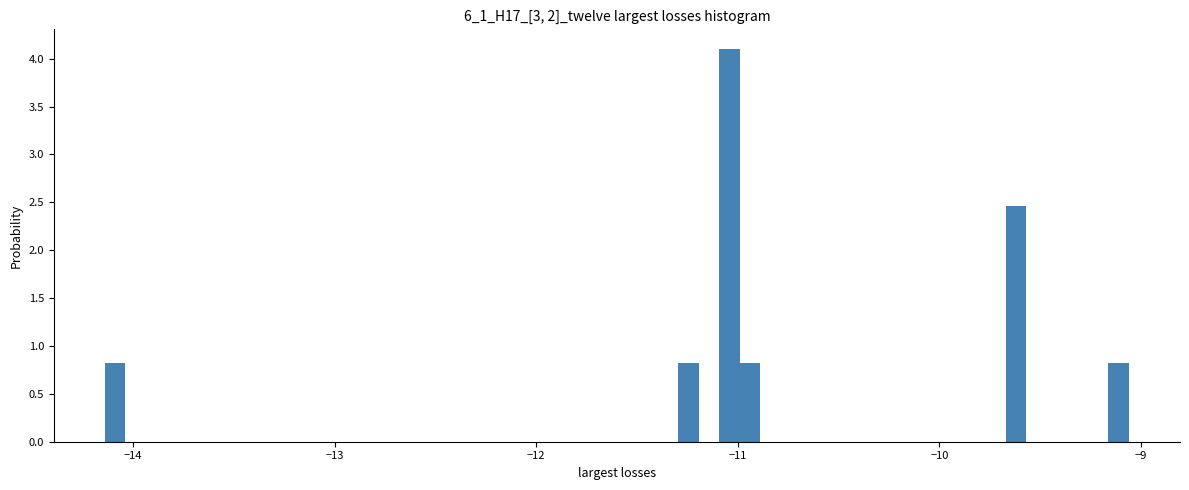

Read against the x-axis, roughly where is the centre of the tallest bar?

-11.0